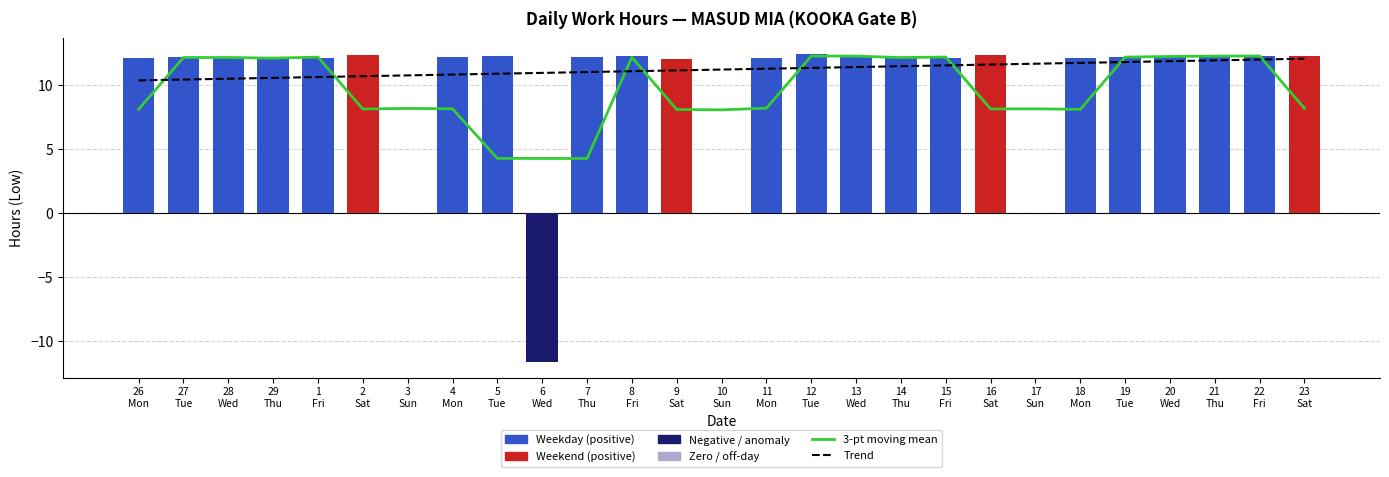

Reading right to left, list all the values displayed in this chart.

3-pt moving mean: 8.2	12.3	12.3	12.2	12.2	8.1	8.2	8.2	12.2	12.2	12.3	12.3	8.2	8.1	8.1	12.2	4.3	4.3	4.3	8.2	8.2	8.1	12.2	12.1	12.2	12.2	8.1
Low (hours): 12.3	12.3	12.3	12.2	12.2	12.1	0.0	12.3	12.1	12.2	12.2	12.5	12.2	0.0	12.1	12.2	12.2	-11.6	12.3	12.2	0.0	12.3	12.1	12.2	12.1	12.2	12.2